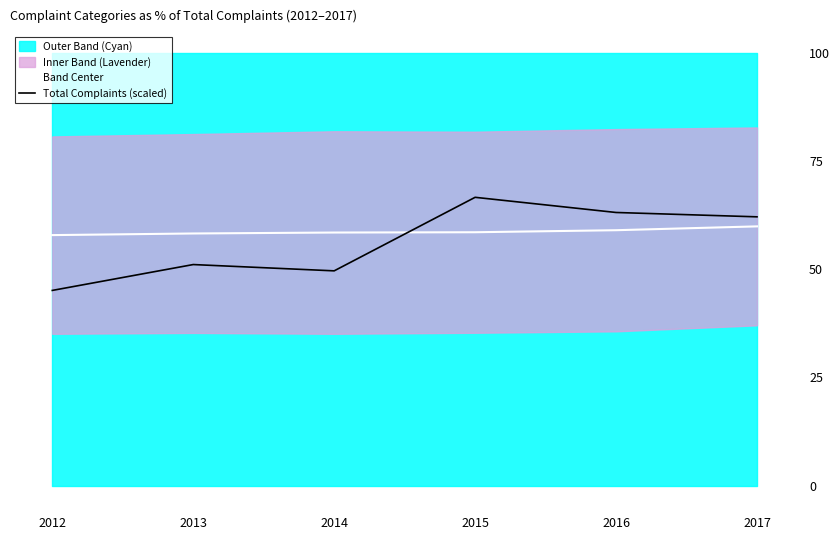

What is the maximum value shown in the chart?

66.6